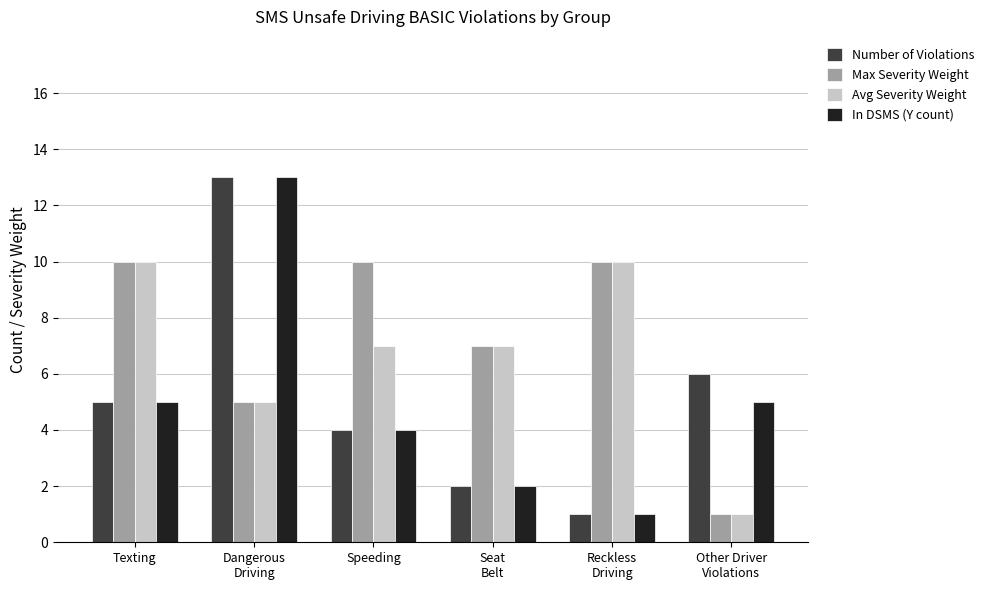

What is the sum of all In DSMS (Y count) values?

30